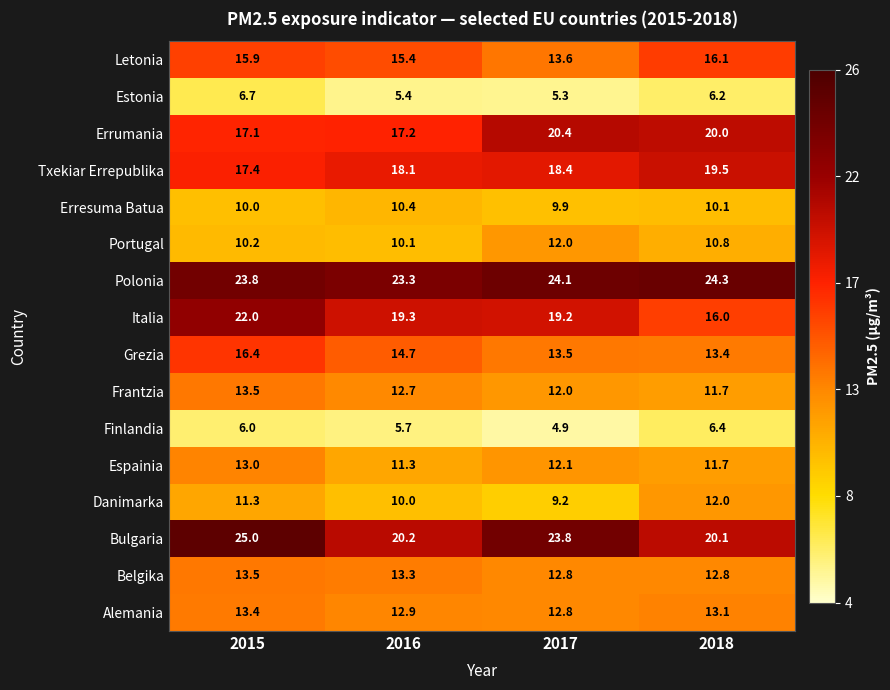

What is the sum of all Portugal values?

43.1